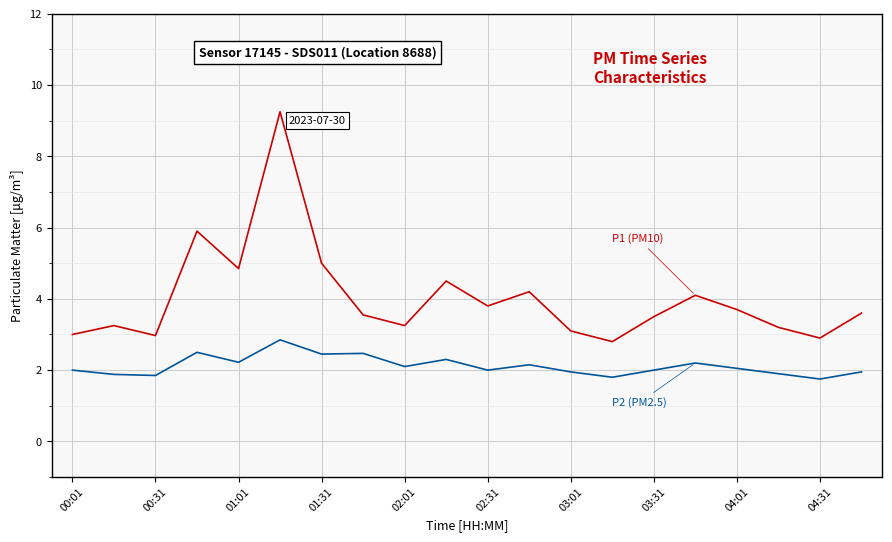

What is the smallest value displayed?

1.8